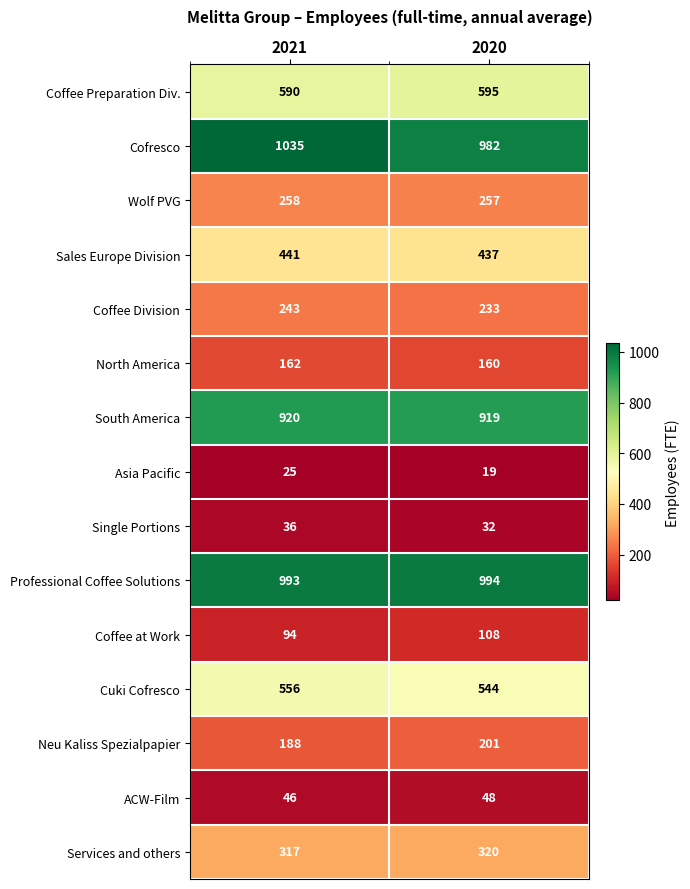

At which category is the sum across all series the highest?

2021